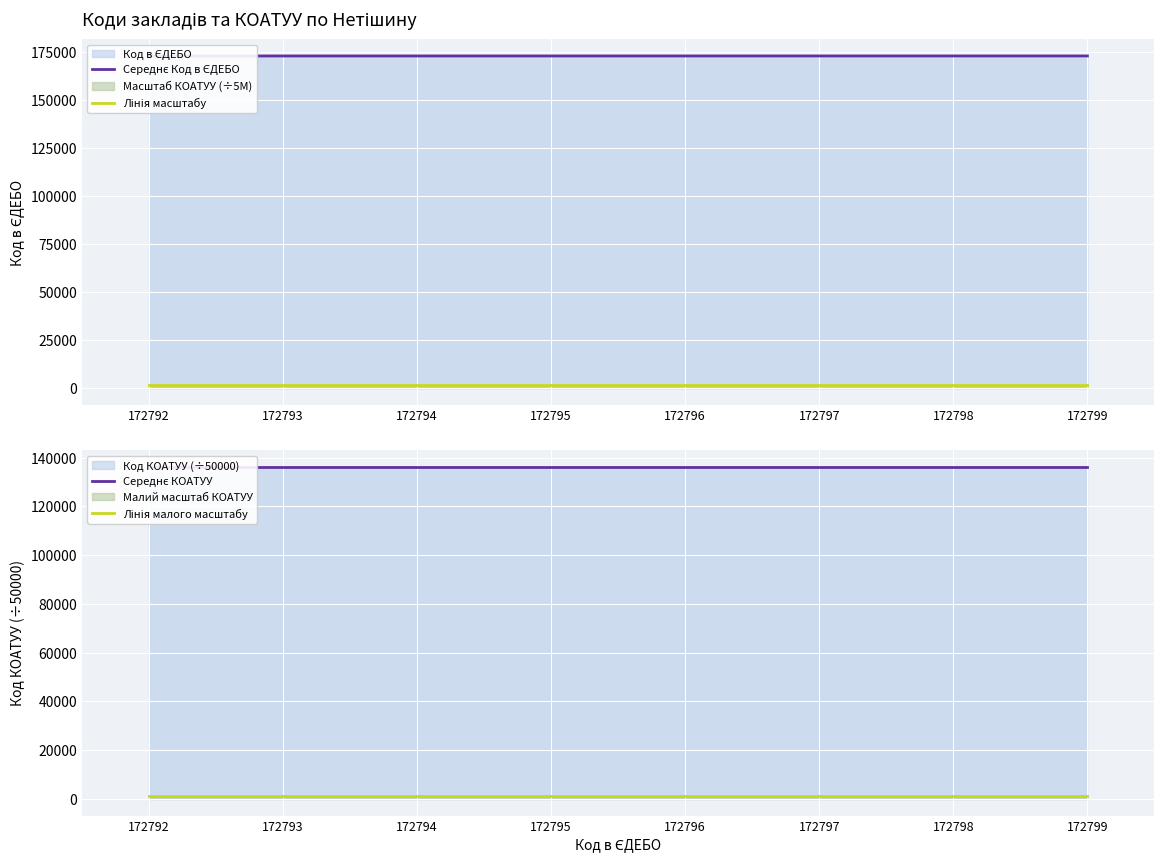

True or false: Лінія масштабу and Лінія малого масштабу intersect in this chart.

False